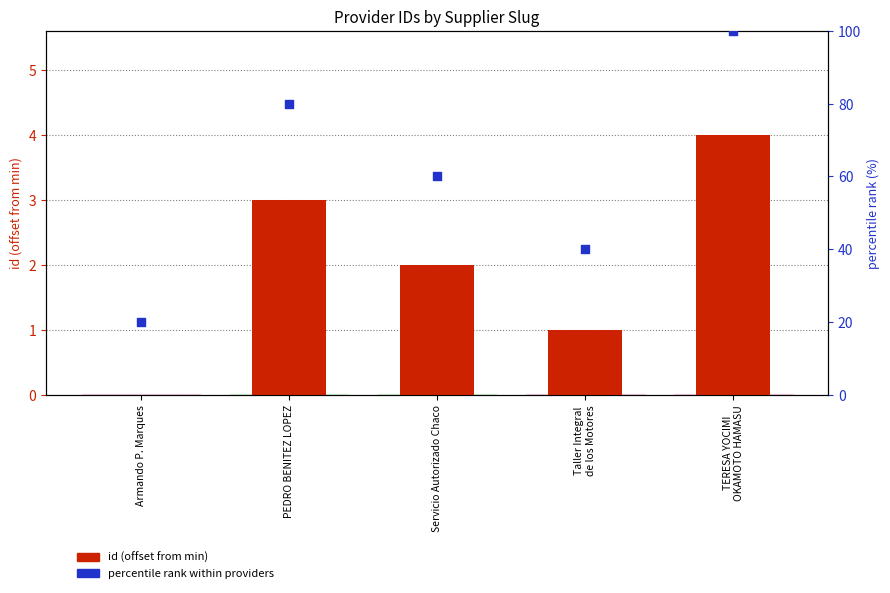

At which category is the sum across all series the highest?

TERESA YOCIMI
OKAMOTO HAMASU